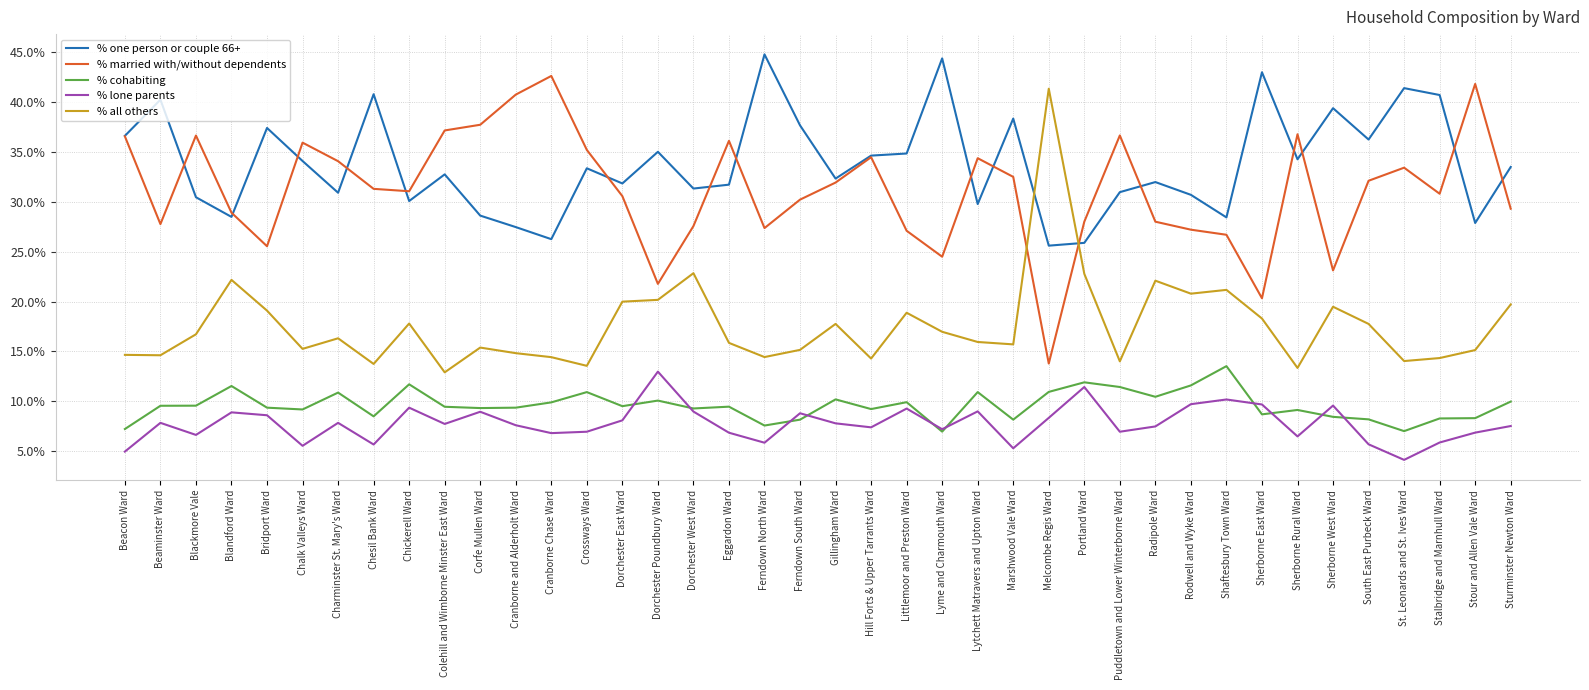

What is the approximate value of % cohabiting at Cranborne and Alderholt Ward?

9.4